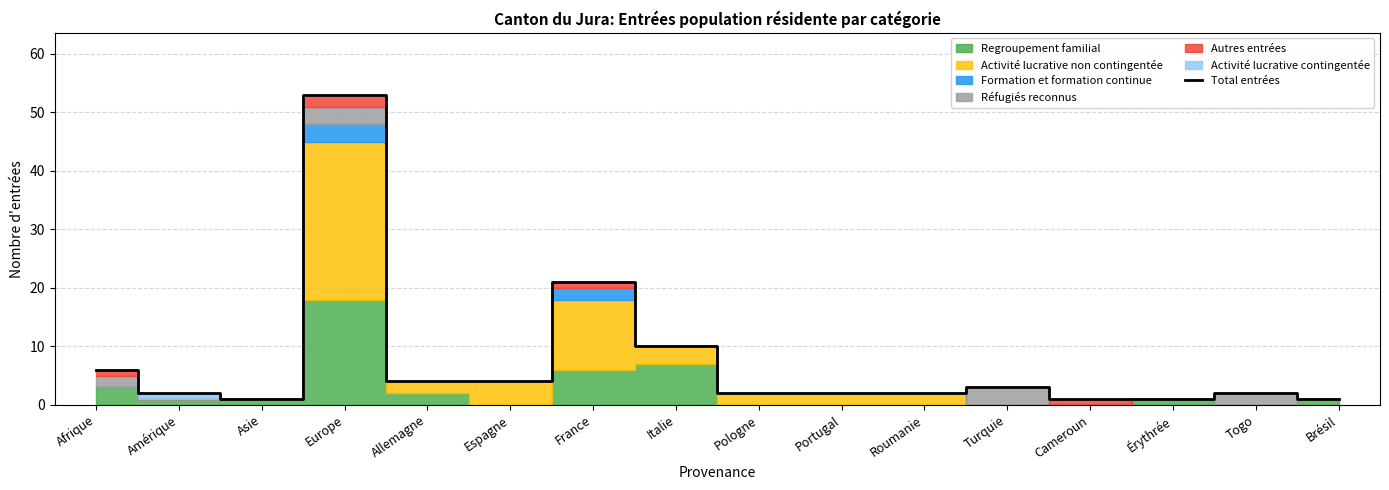

Between Érythrée and Togo, which is larger?

Togo